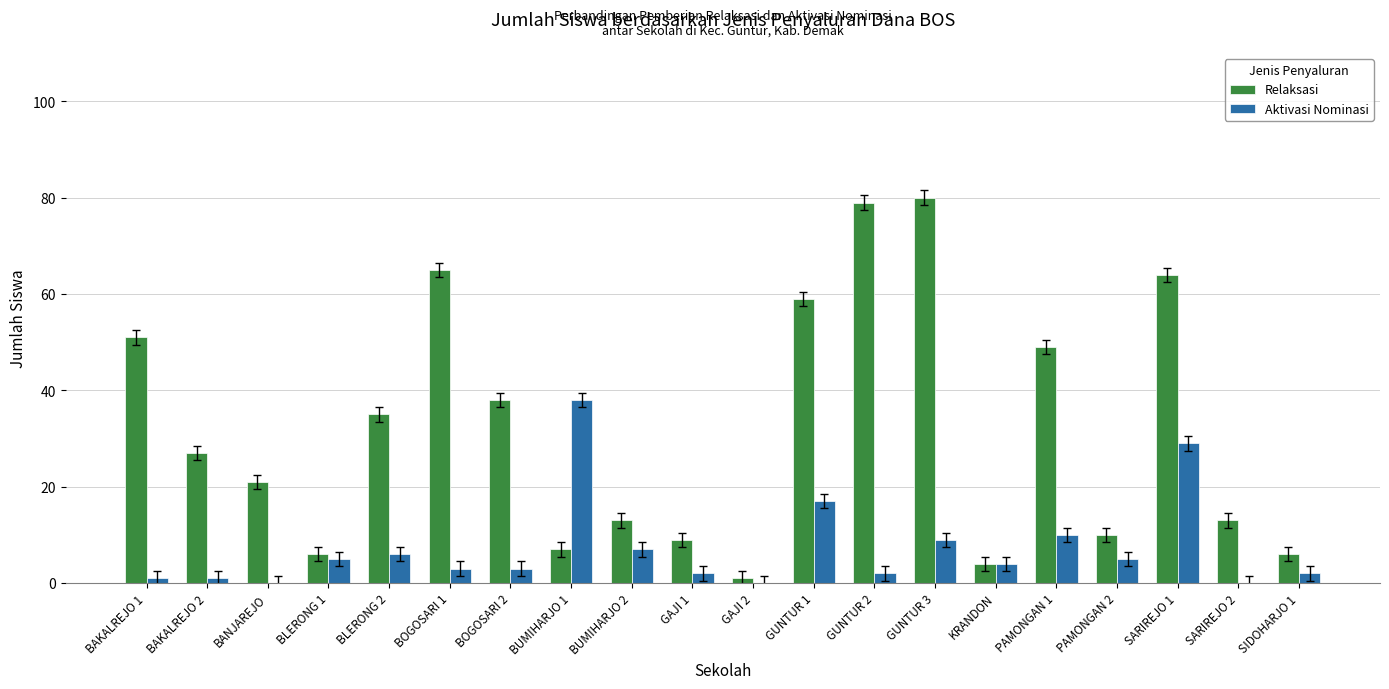

At which label is Aktivasi Nominasi closest to 19?

GUNTUR 1